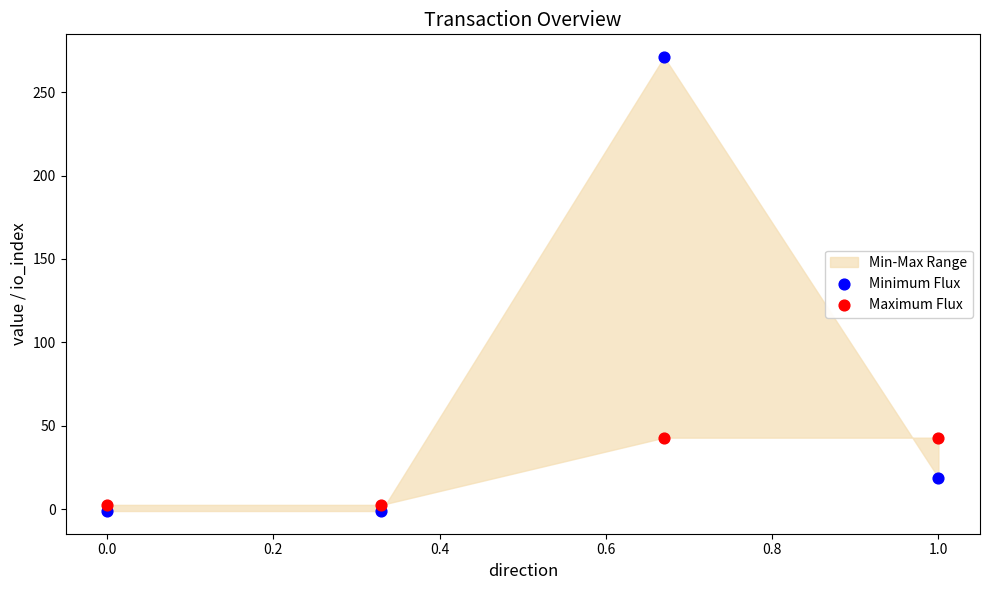

Across all data points, what is the range of X values (max minus min)?

1.0